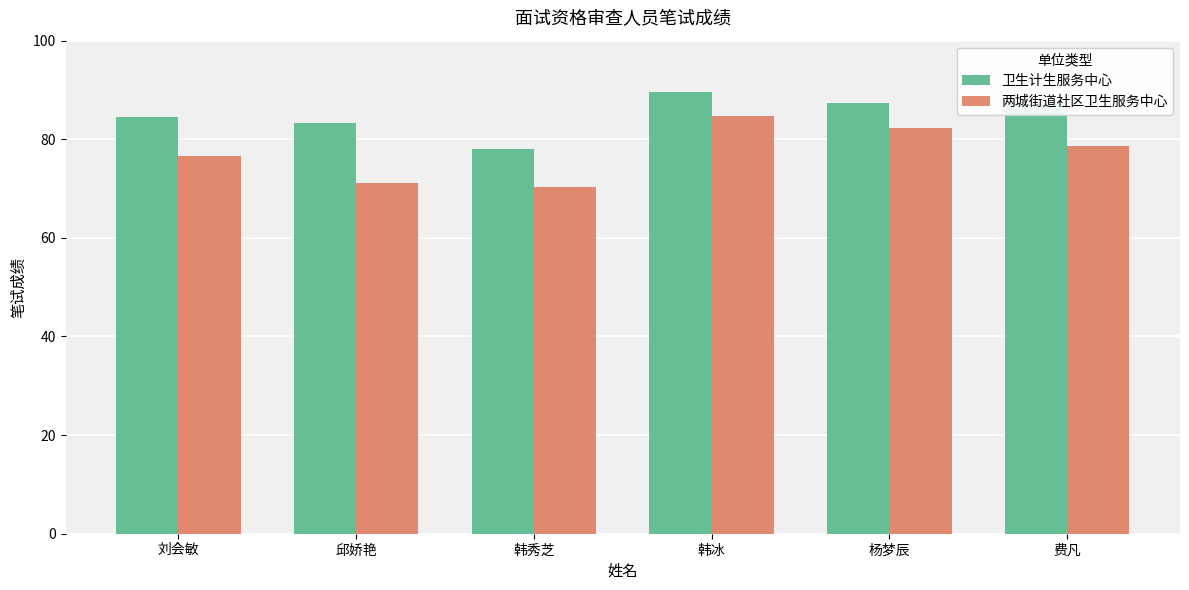

Which series has the largest total across all categories?

卫生计生服务中心